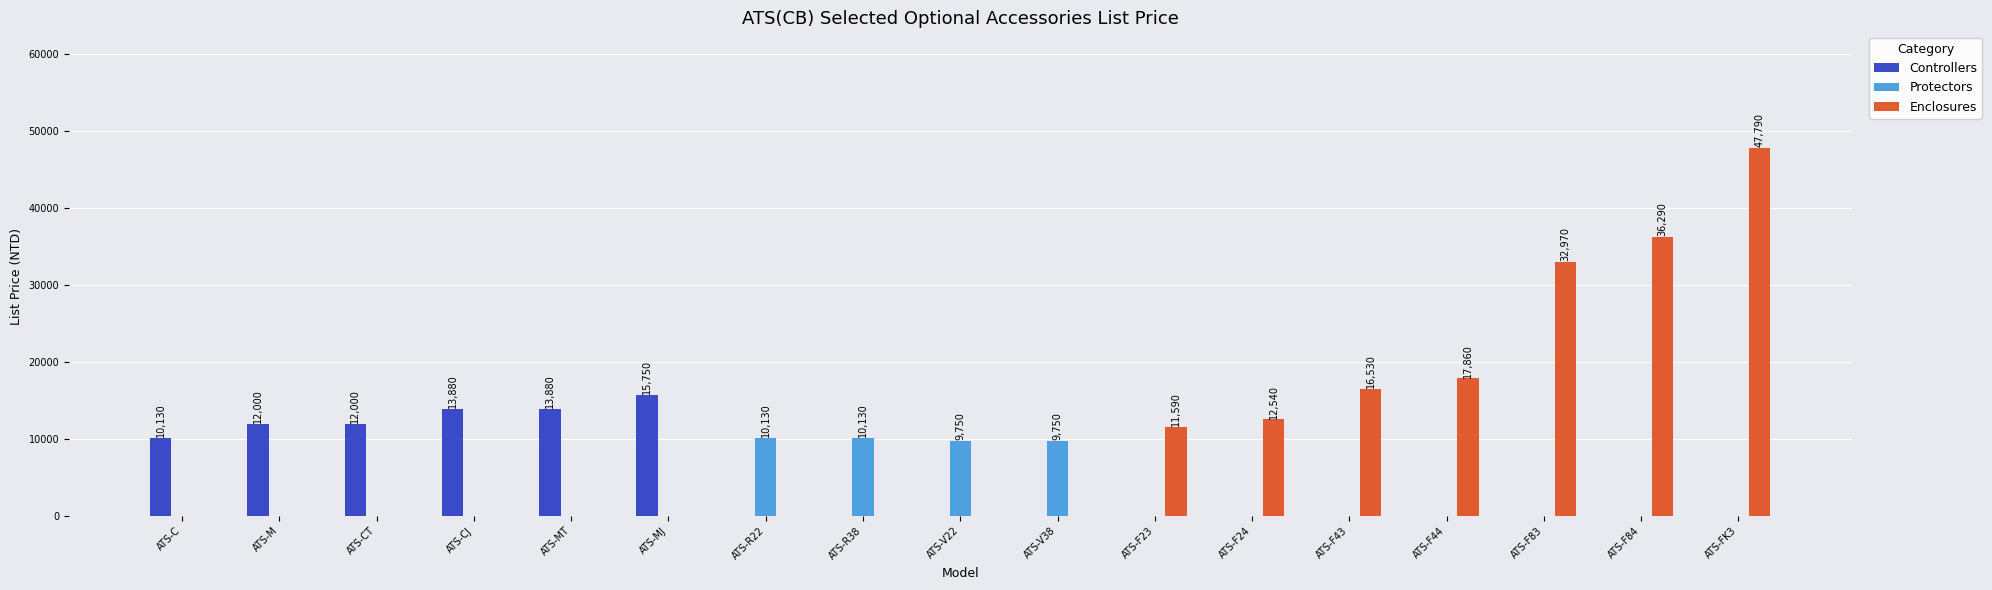

What is the maximum value for Protectors?

10130